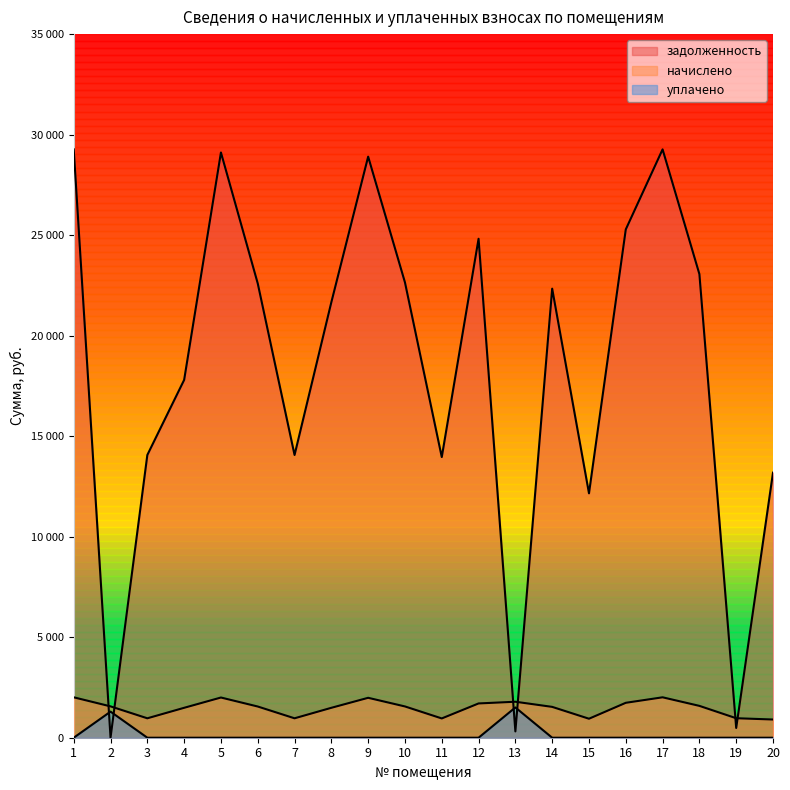

What are all the series names shown in the legend?

задолженность, начислено, уплачено